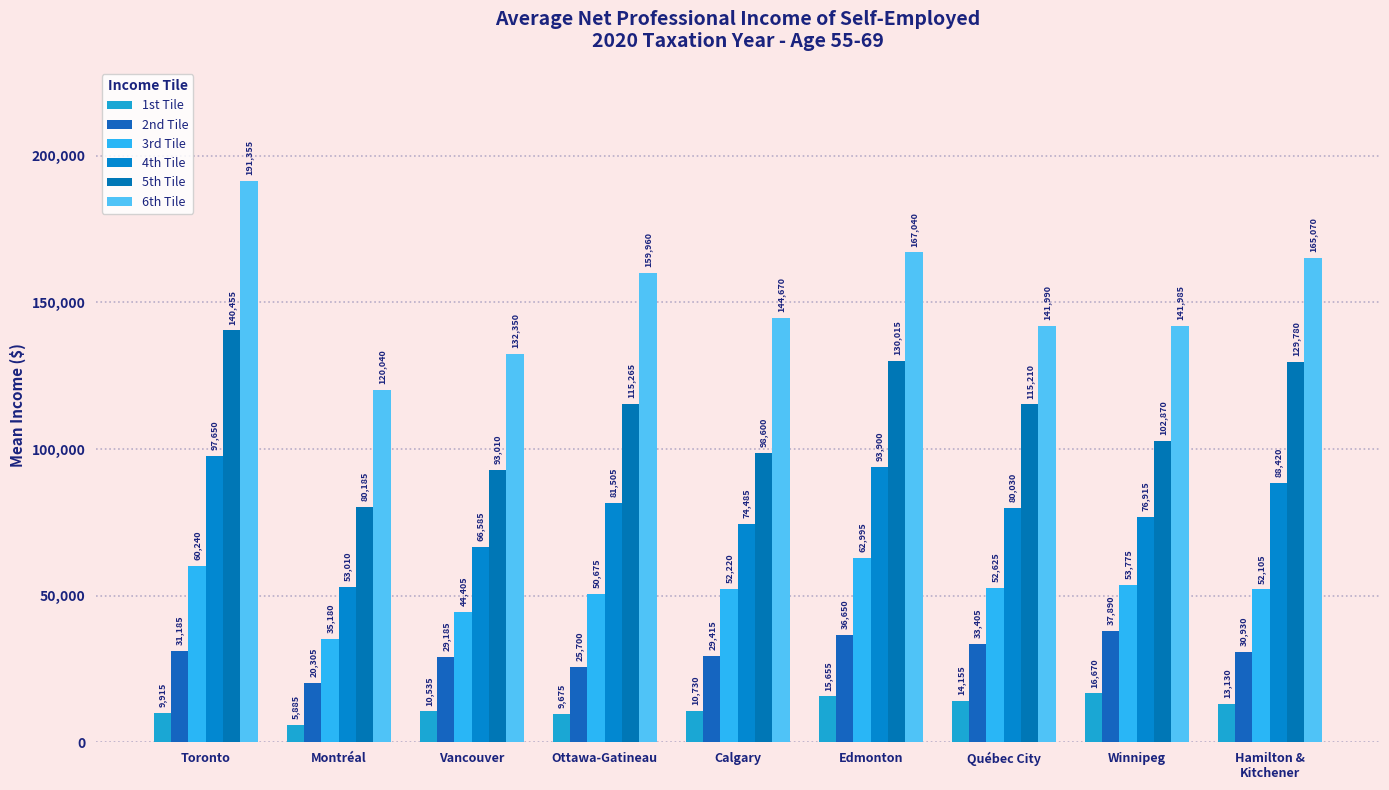

The value of 5th Tile at Calgary is 98600. True or false?

True